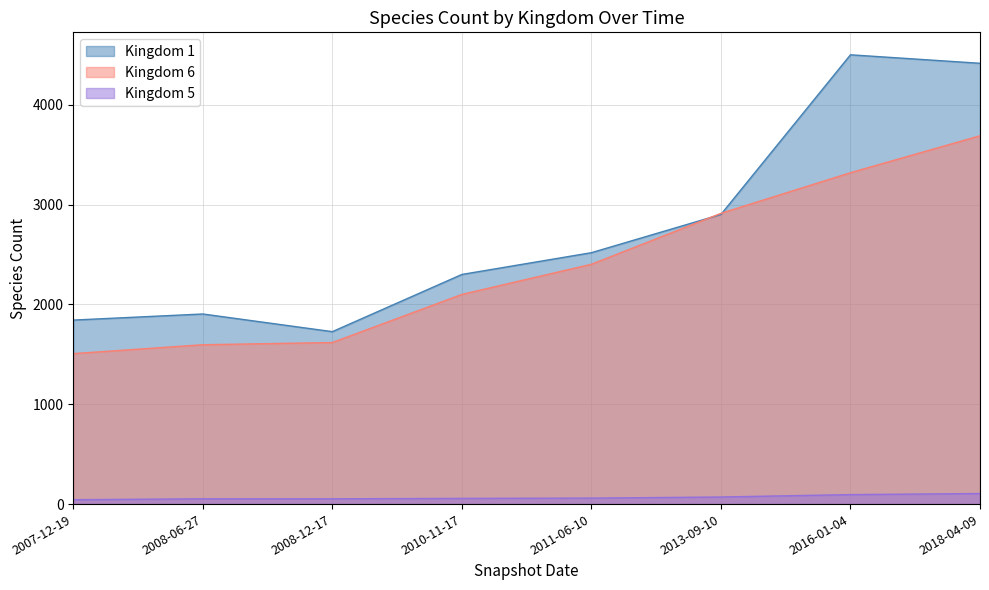

Which category has the highest value in the Kingdom 5 series?

2018-04-09